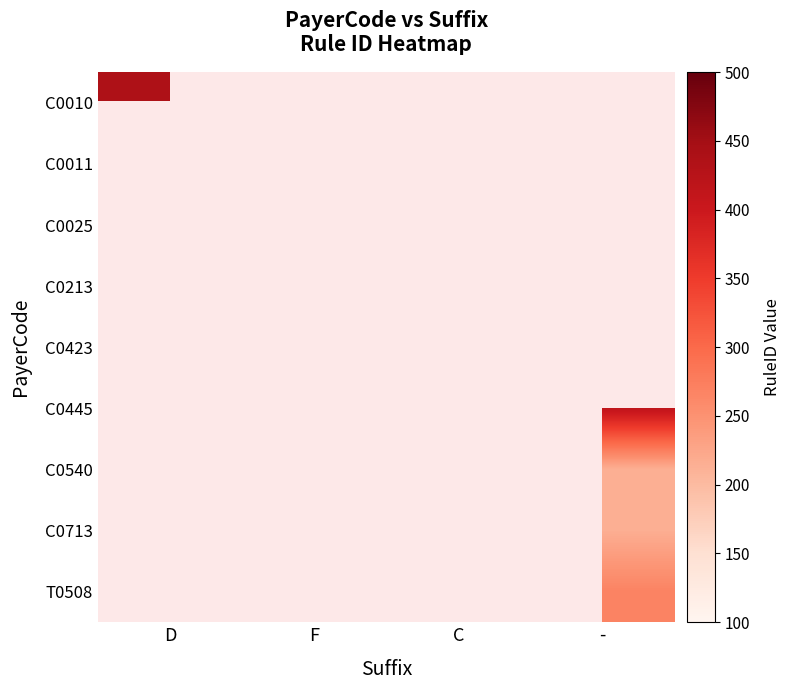

Which has a higher value, - or D?

D